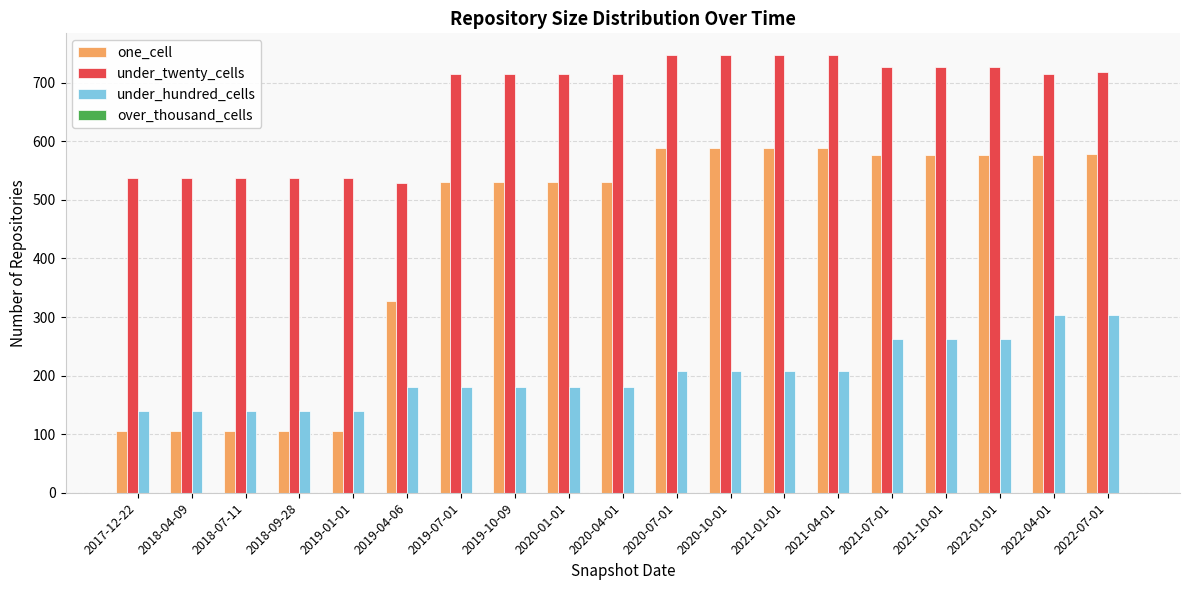

The value of under_twenty_cells at 2018-09-28 is 295. True or false?

False